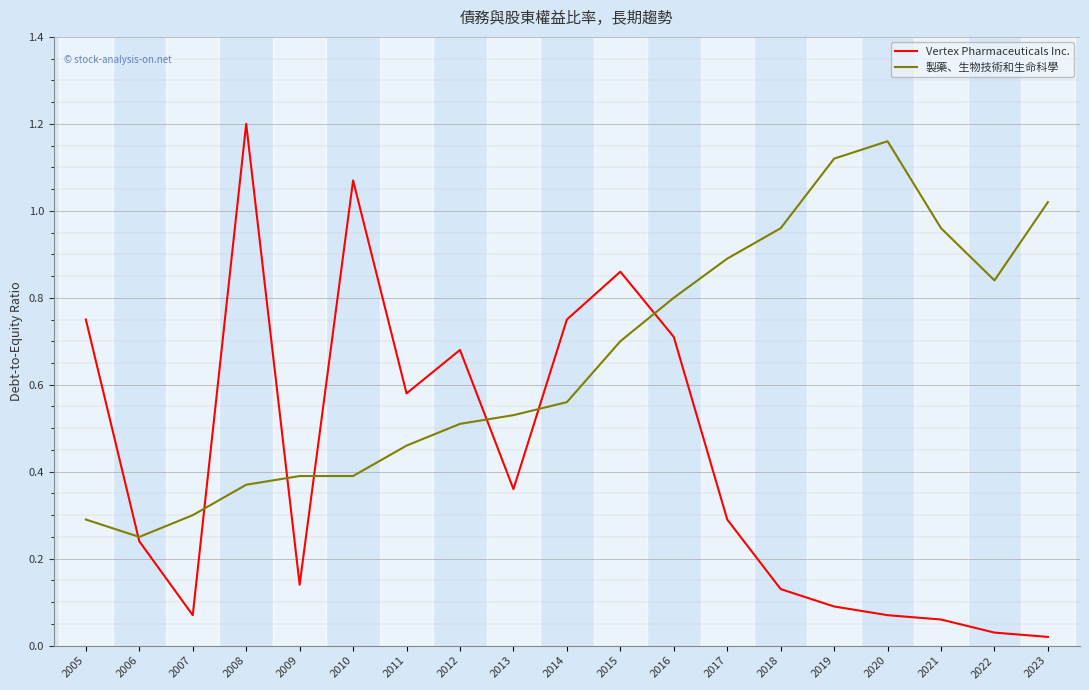

Where is the first local minimum for Vertex Pharmaceuticals Inc.?

2007